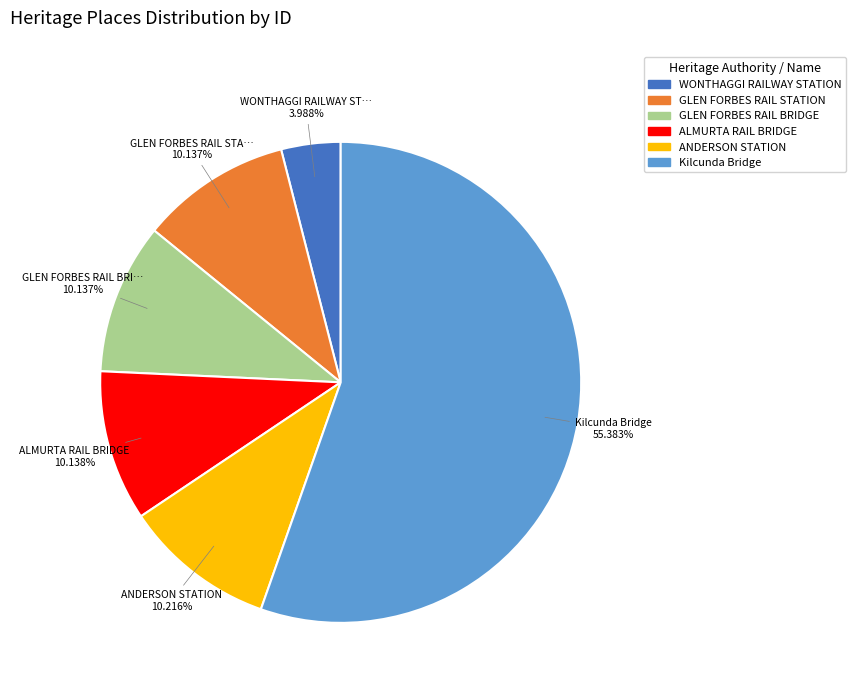

Approximately how many times larger is the value at WONTHAGGI RAILWAY STATION compared to GLEN FORBES RAIL STATION?

0.4